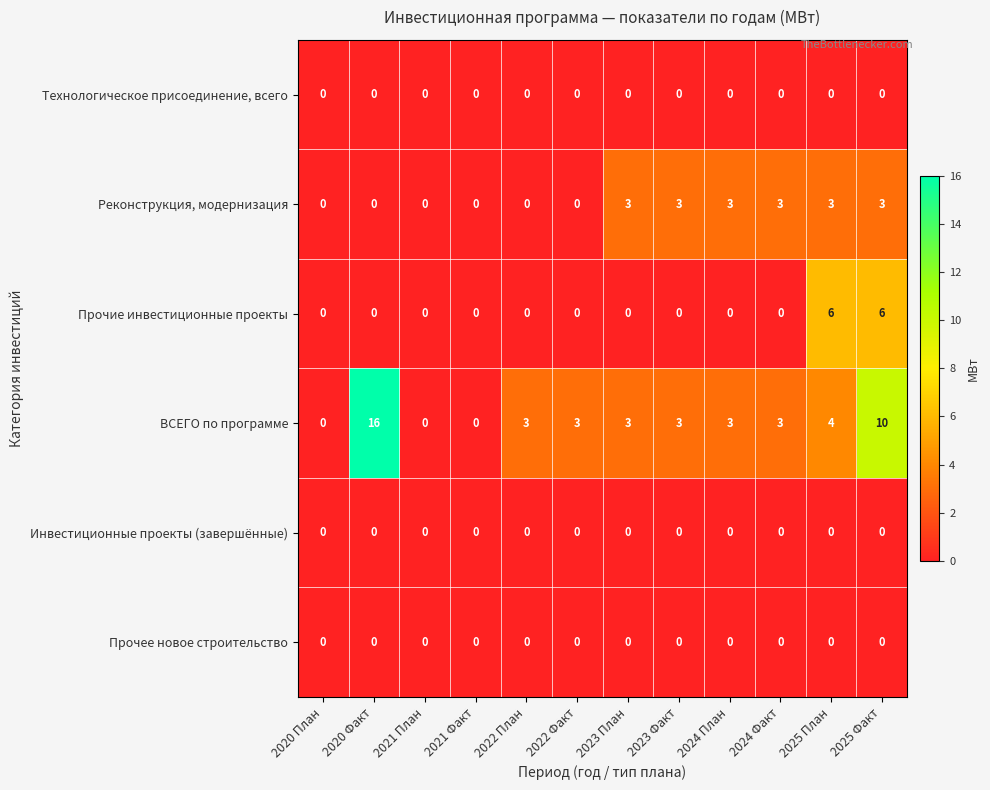

Which series has the largest range (max minus min)?

ВСЕГО по программе